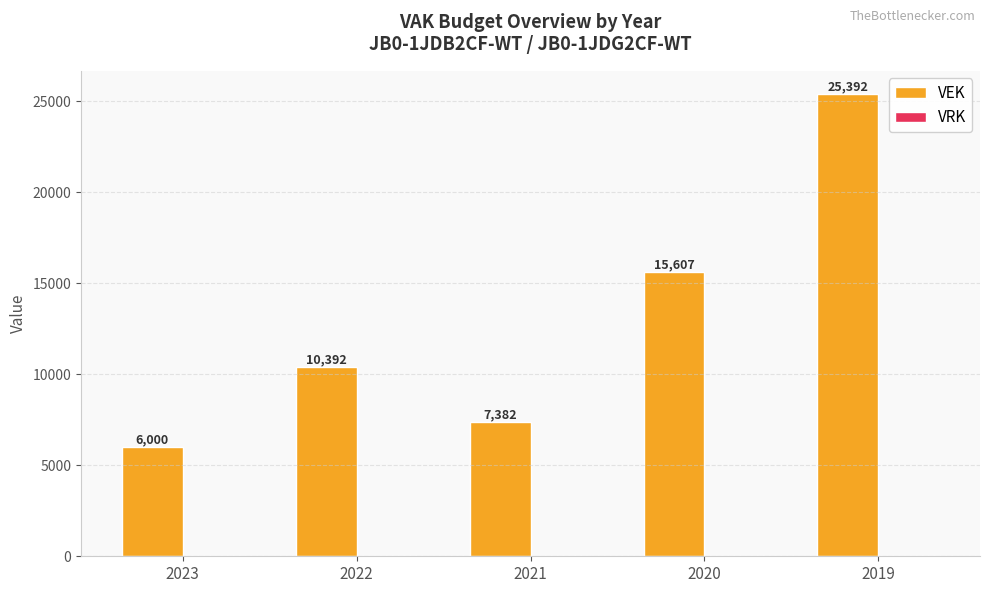

What is the difference between the values at 2020 and 2022?

5215